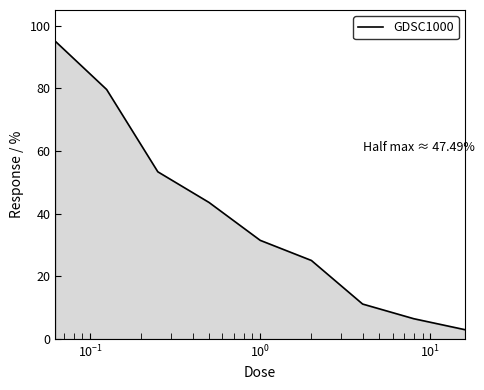

What is the maximum value shown in the chart?

95.0